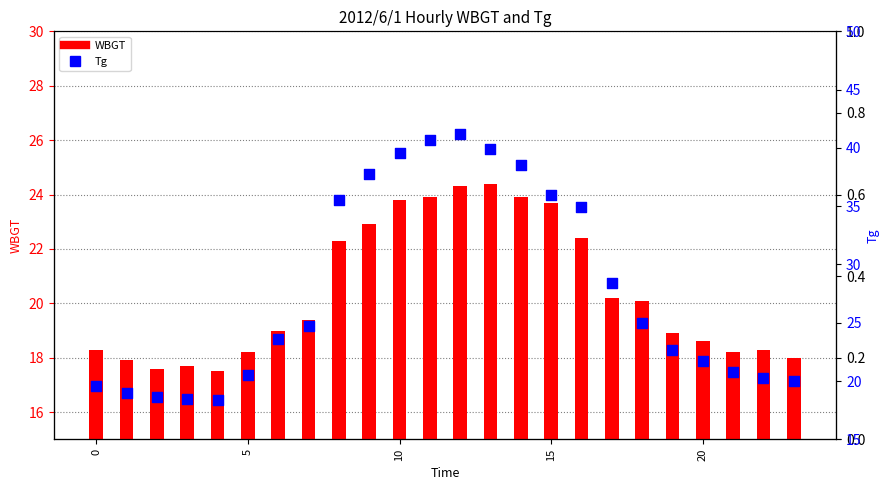

What are all the series names shown in the legend?

WBGT, Tg